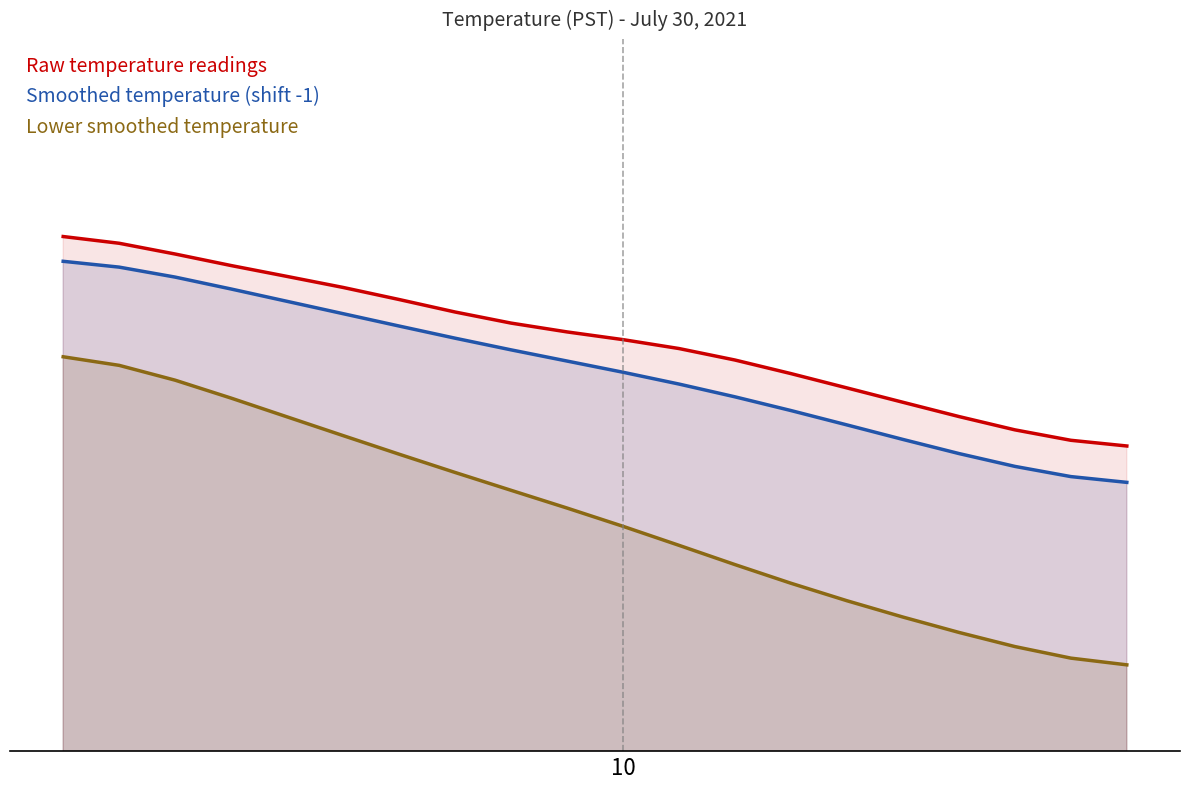

What is the difference between the highest and lowest values at 2?

0.2